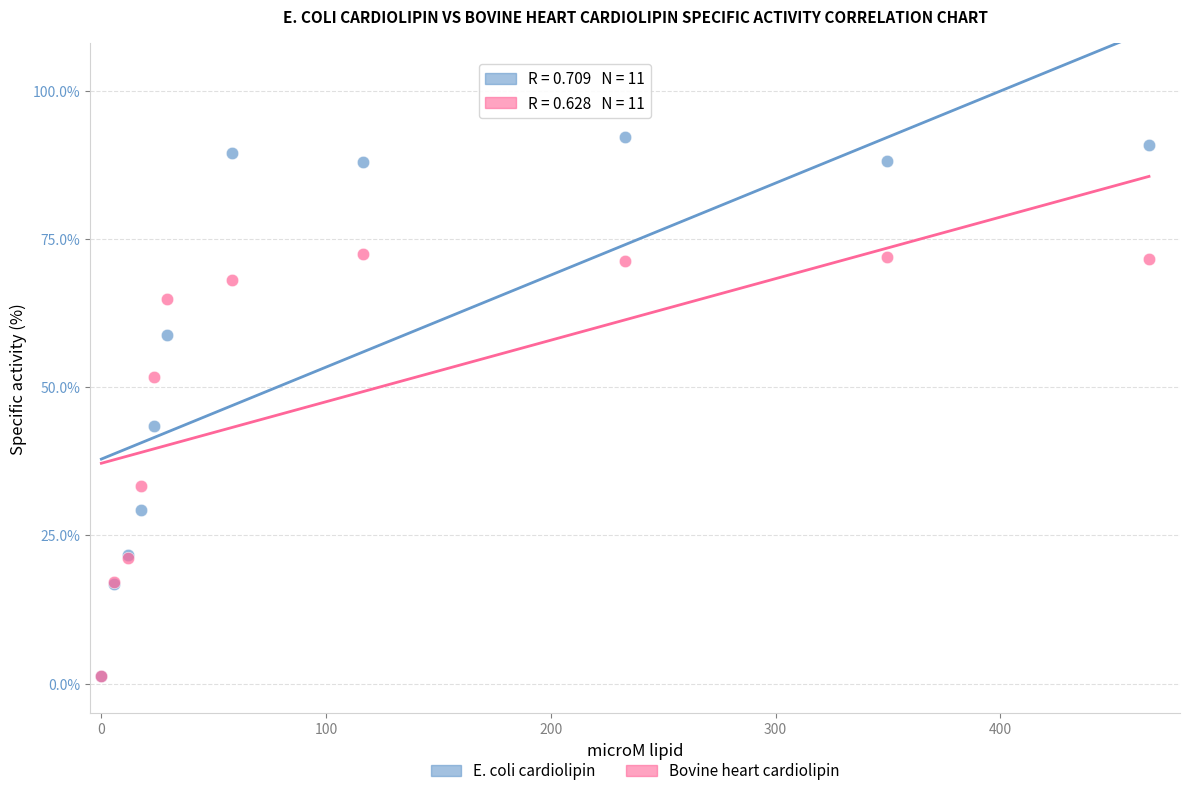

What are all the series names shown in the legend?

E. coli cardiolipin, Bovine heart cardiolipin